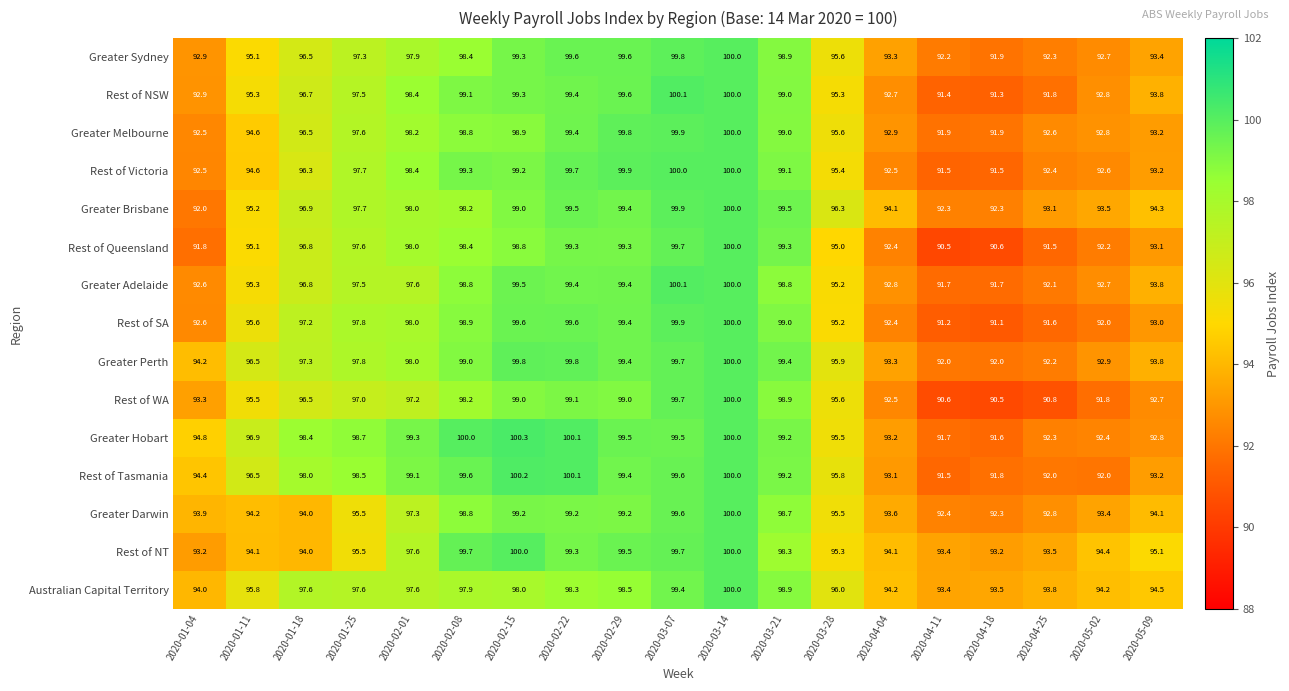

Which series changed the most between 2020-01-04 and 2020-03-28?

Greater Brisbane